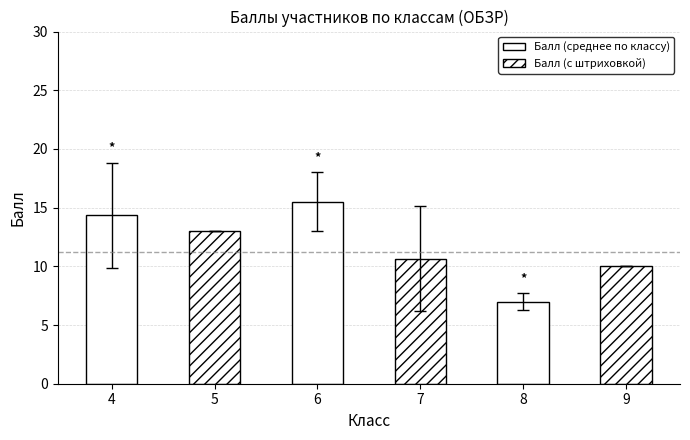

What is the sum of all values?

70.5